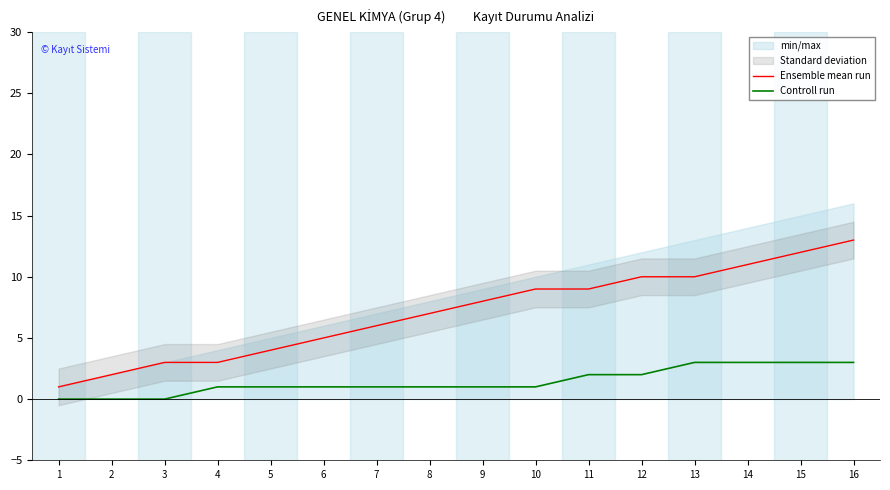

Is this an area chart (filled region under the line)?

No